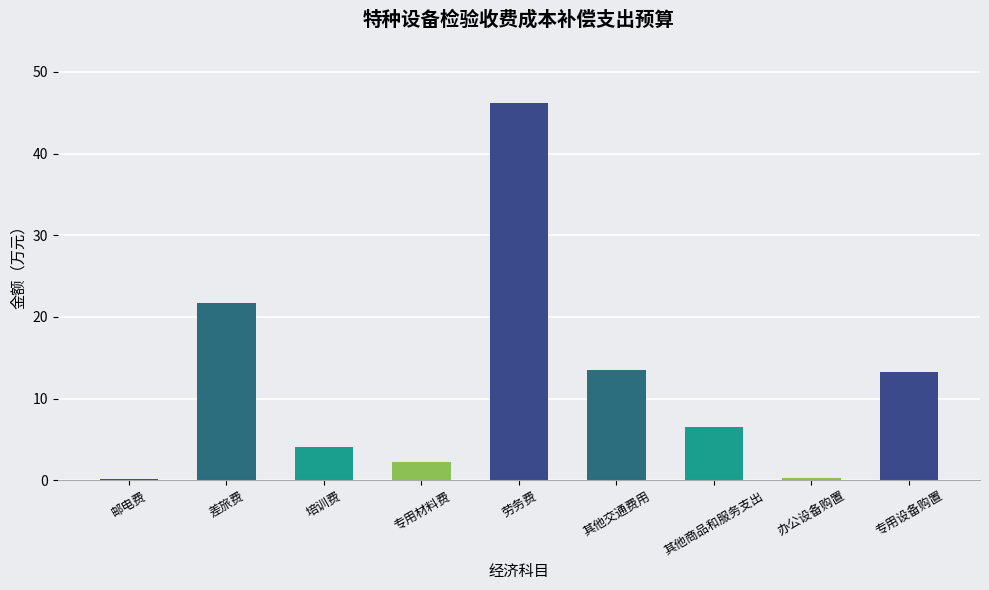

What is the ratio of the value at 其他交通费用 to the value at 劳务费?

0.3